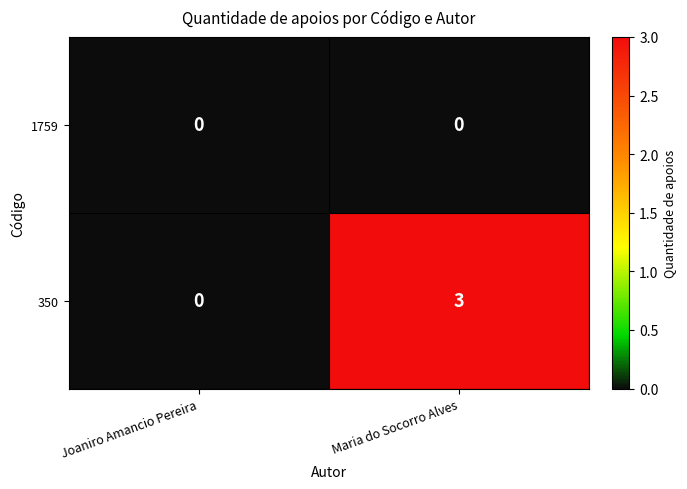

Which series has the widest spread of values?

350